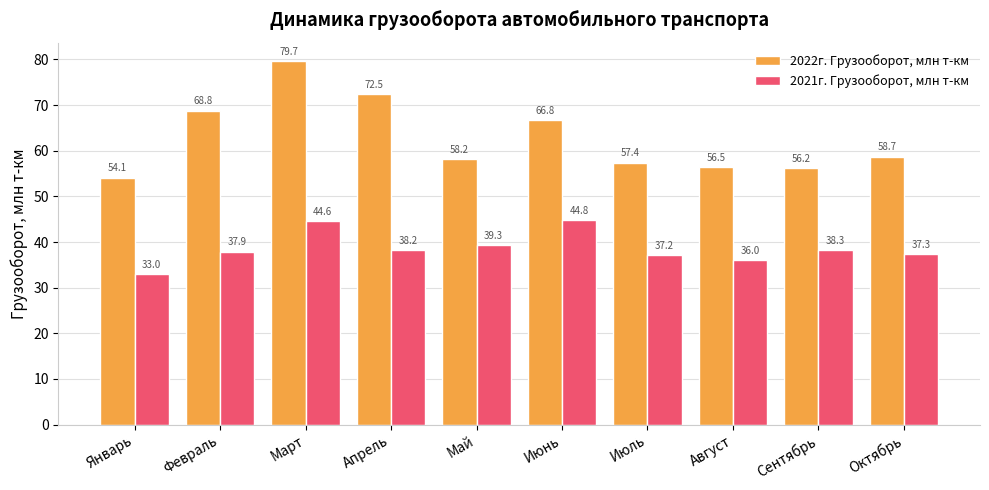

Reading left to right, what are all the values shown in this chart?

2022г. Грузооборот, млн т-км: Январь=54.1	Февраль=68.8	Март=79.7	Апрель=72.5	Май=58.2	Июнь=66.8	Июль=57.4	Август=56.5	Сентябрь=56.2	Октябрь=58.7
2021г. Грузооборот, млн т-км: Январь=33.0	Февраль=37.9	Март=44.6	Апрель=38.2	Май=39.3	Июнь=44.8	Июль=37.2	Август=36.0	Сентябрь=38.3	Октябрь=37.3